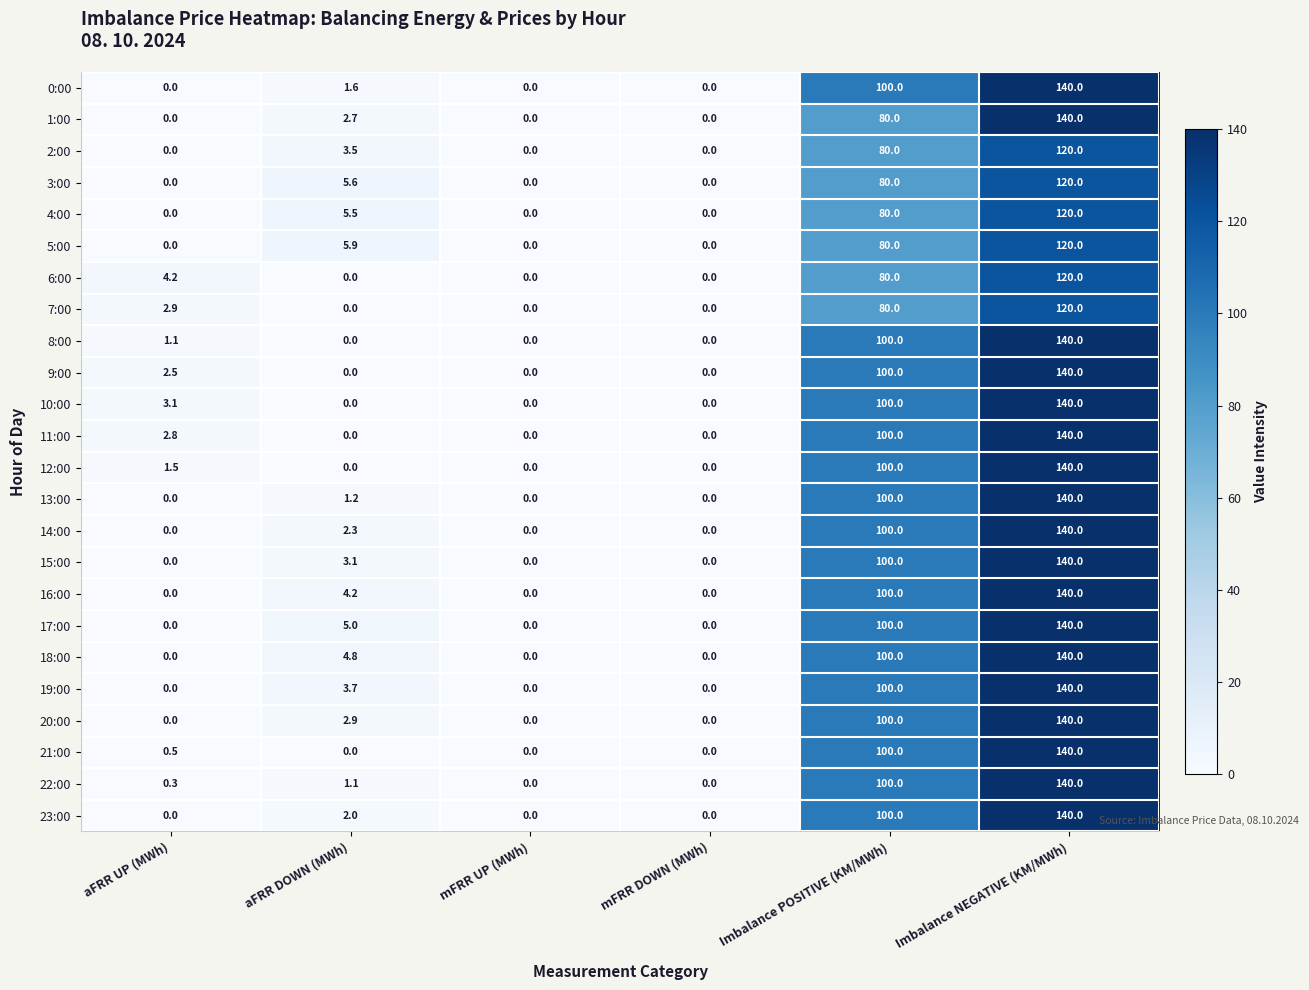

Where is 10:00 nearest to the value 70?

Imbalance POSITIVE (KM/MWh)